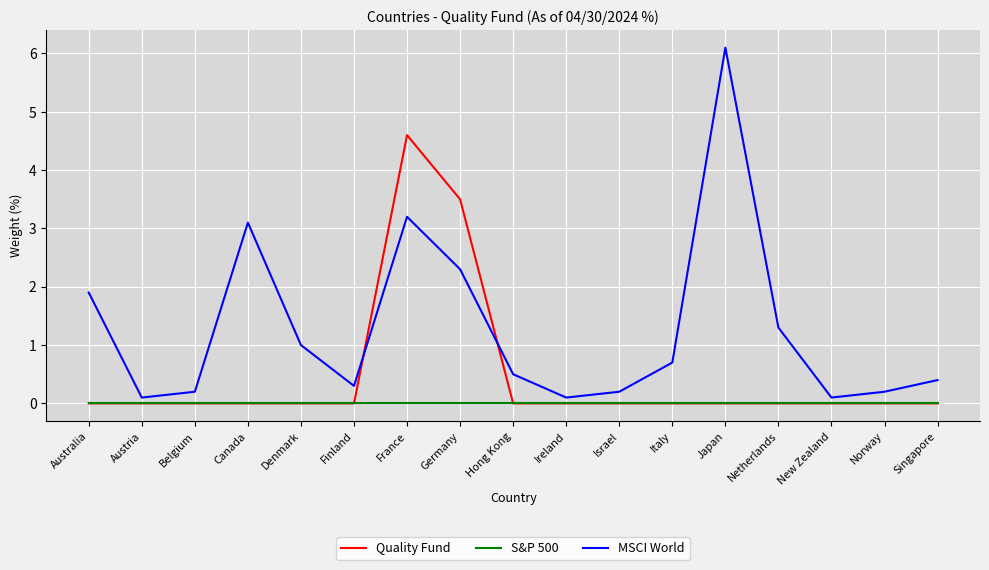

What is the total value across all series at Austria?

0.1